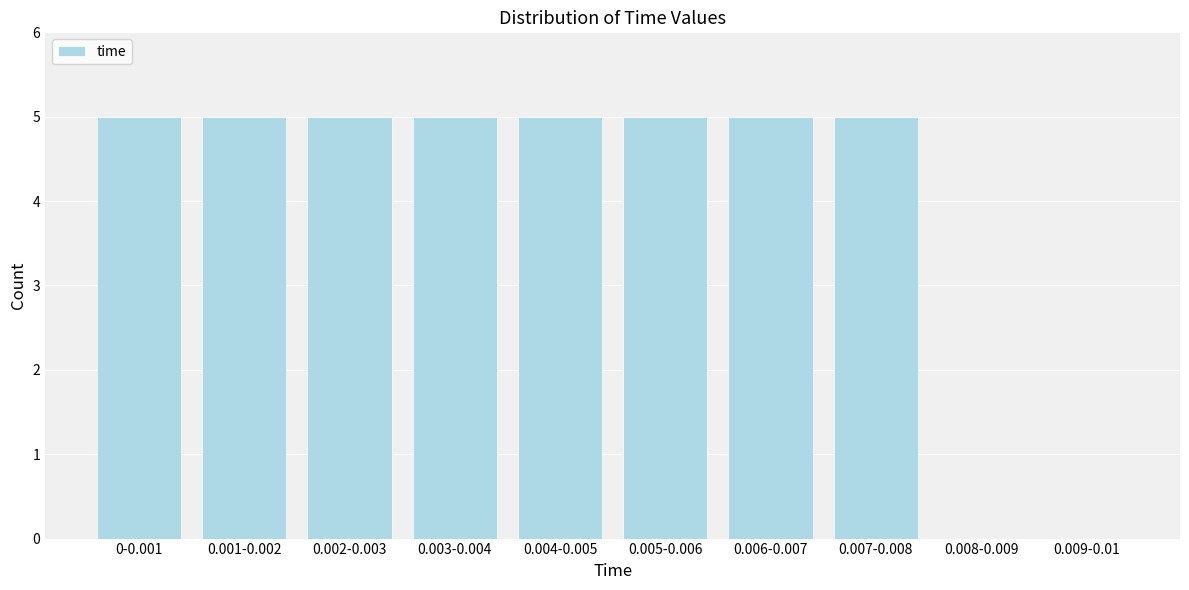

Reading left to right, extract all data points from this chart.

0-0.001=5	0.001-0.002=5	0.002-0.003=5	0.003-0.004=5	0.004-0.005=5	0.005-0.006=5	0.006-0.007=5	0.007-0.008=5	0.008-0.009=0	0.009-0.01=0